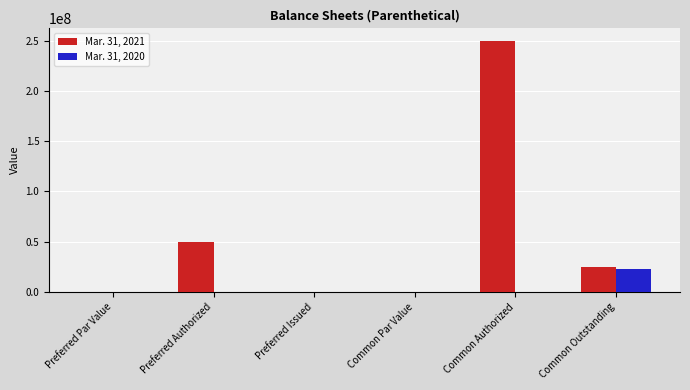

What is the total value across all series at Preferred Authorized?

50000000.0